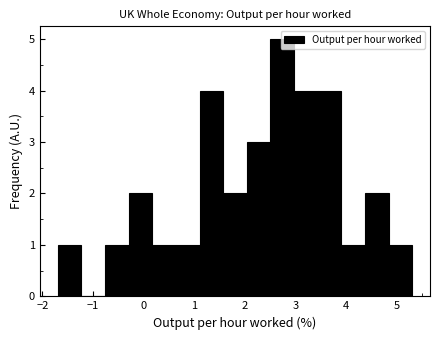

Over which range of the x-axis is the bar tallest?

2.5 to 3.0